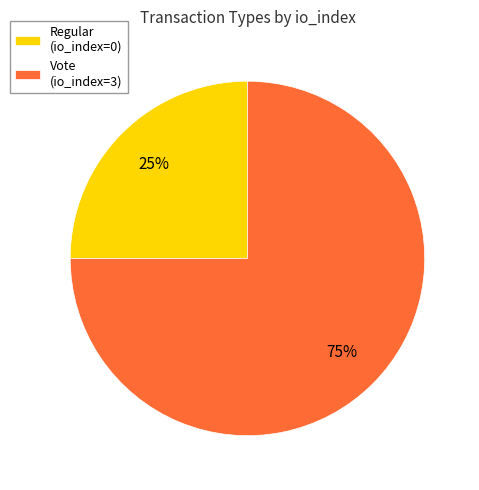

Count the number of slices in the pie.

2